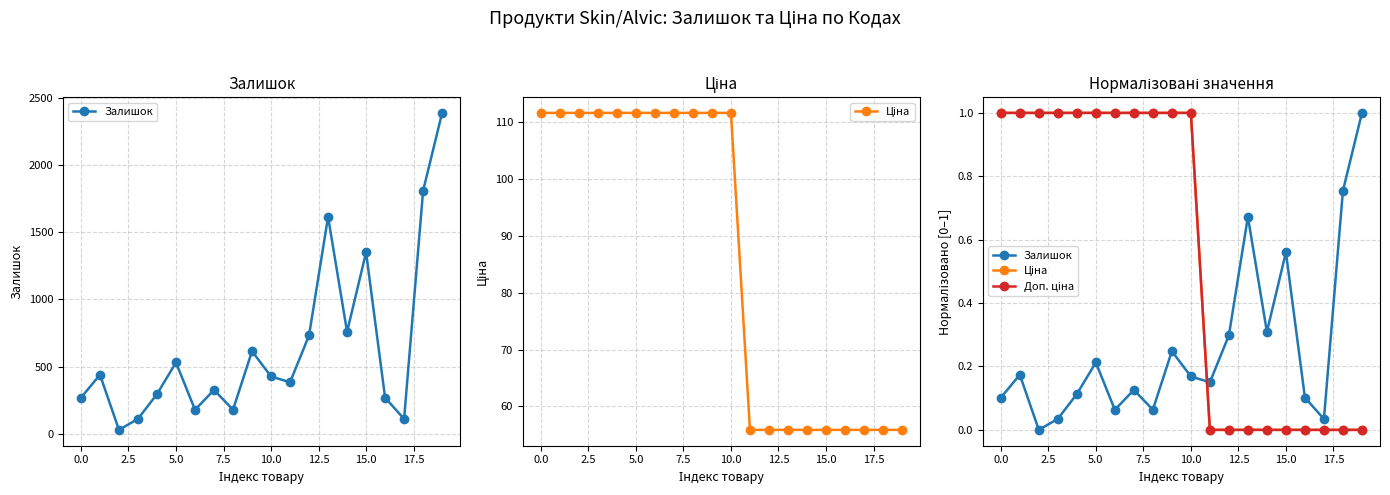

How many distinct data groups are displayed?

3